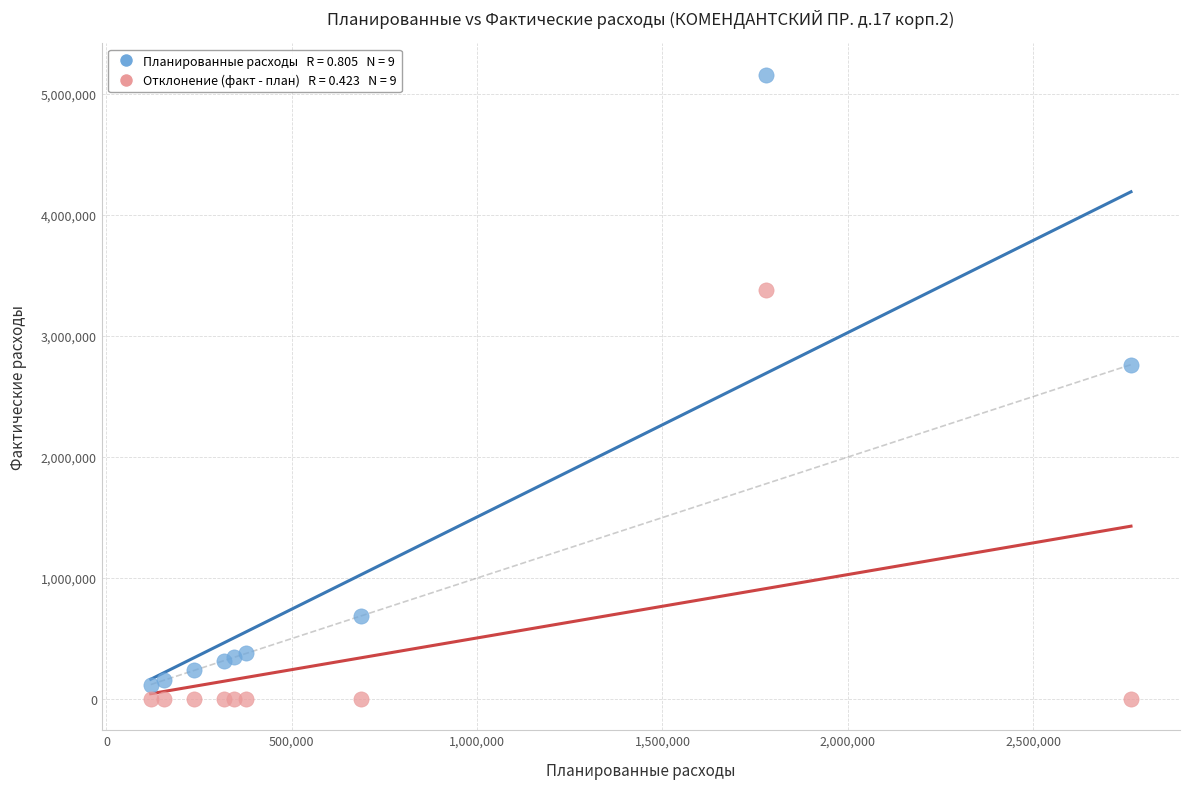

Across all series, what Y value is closest to 2580487?

2763895.0